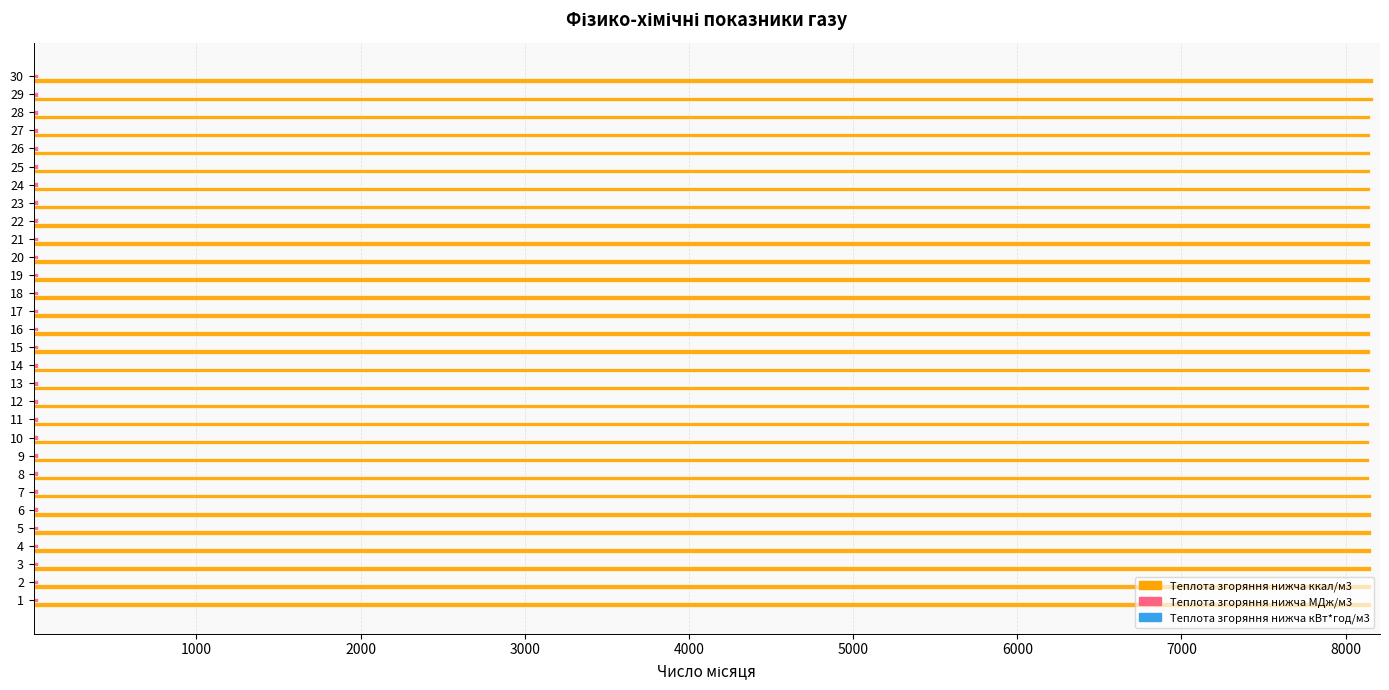

The value of Теплота згоряння нижча ккал/м3 at 6 is 13750.2. True or false?

False